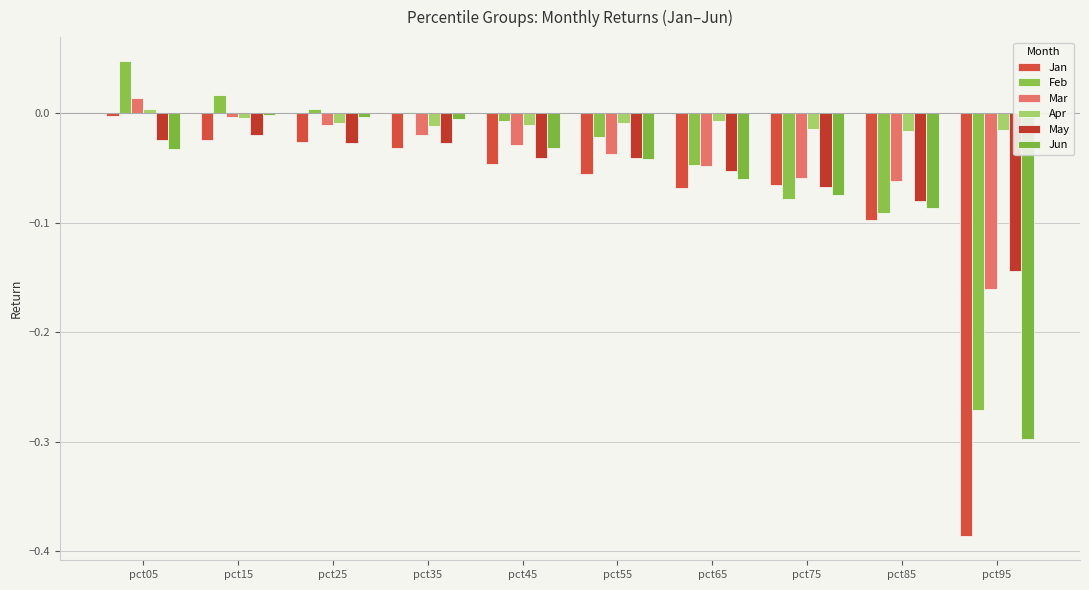

The Apr series shows -0.0 at pct15. True or false?

True